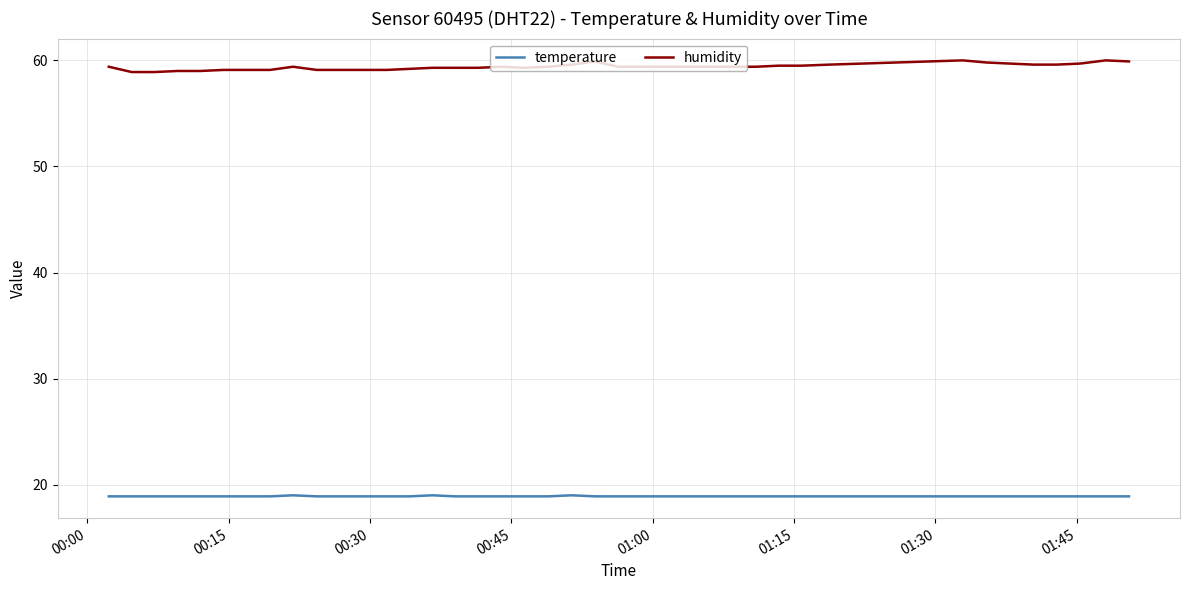

True or false: temperature and humidity cross at least once.

False